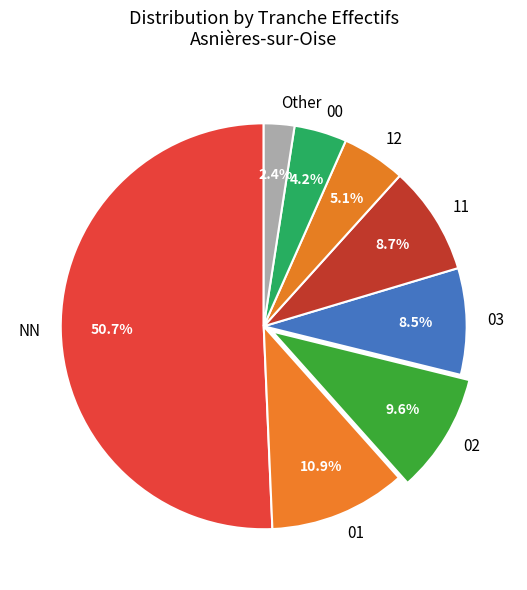

How many segments does this pie chart have?

8